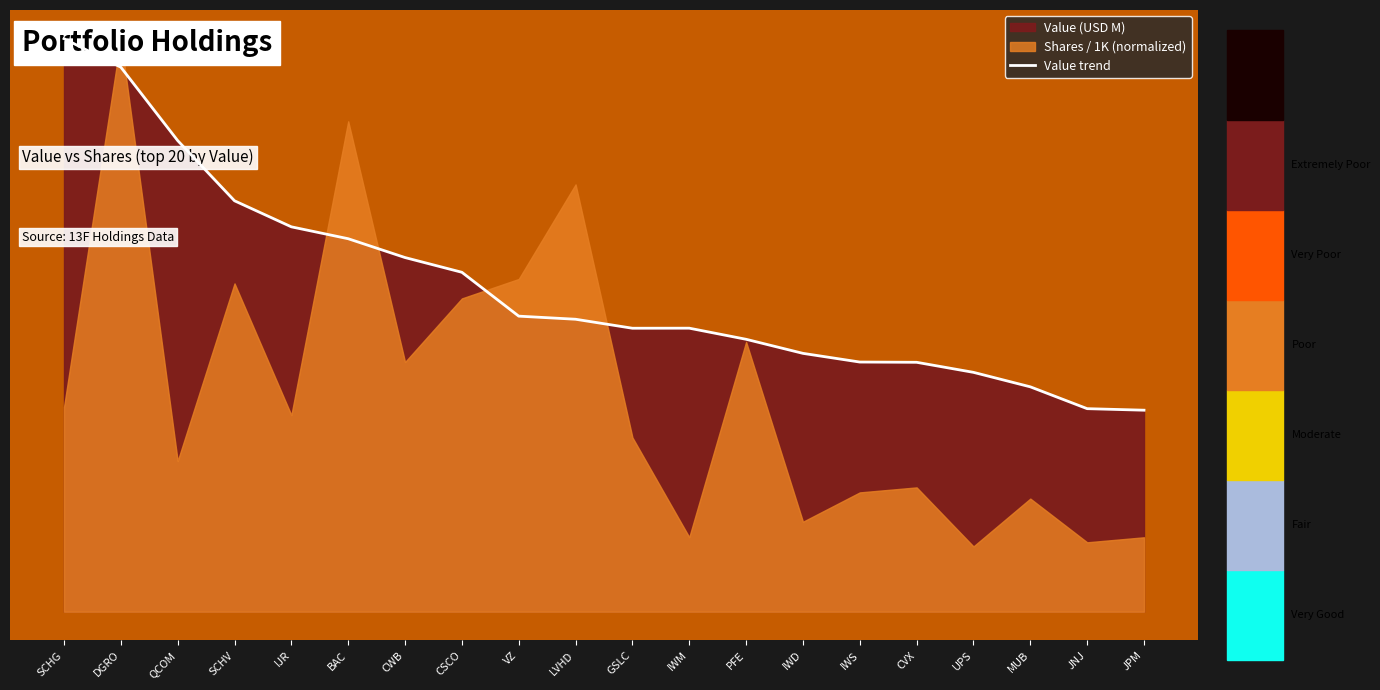

Between CSCO and SCHG, which is larger?

SCHG